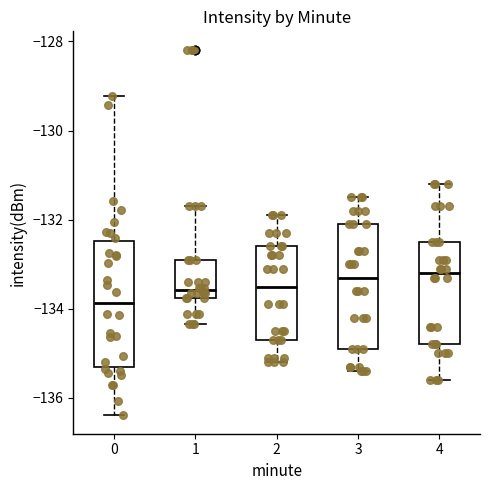

Reading left to right, transcribe this box plot: for each box, give where its median line is, the range the box spans, and where its two whiskers end, as read against the y-axis. The values are not printed on the chart, so give them approximately, as read against the axis.

0: median -133.8, box -135.4 to -132.4, whiskers -136.4 to -129.2
1: median -133.6, box -133.8 to -132.8, whiskers -134.4 to -131.6
2: median -133.4, box -134.6 to -132.6, whiskers -135.2 to -131.8
3: median -133.2, box -134.8 to -132.0, whiskers -135.4 to -131.4
4: median -133.2, box -134.8 to -132.4, whiskers -135.6 to -131.2